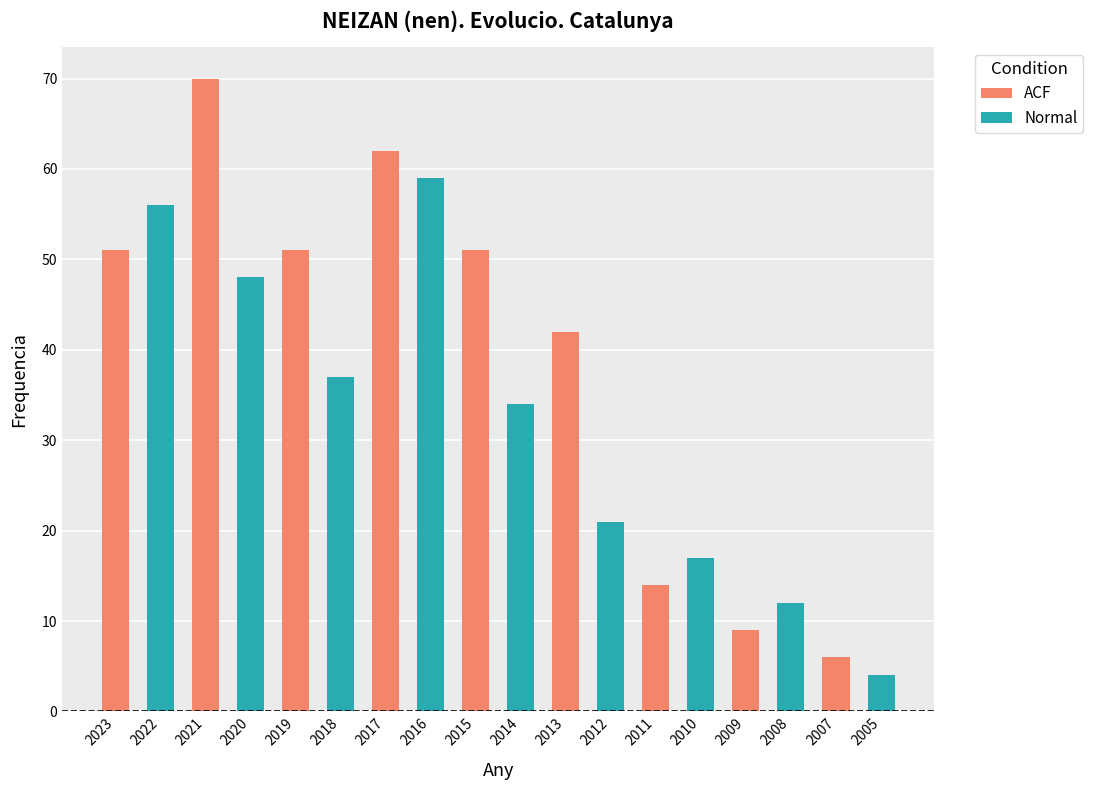

What is the value of the ACF bar at the 9th from the left?

51